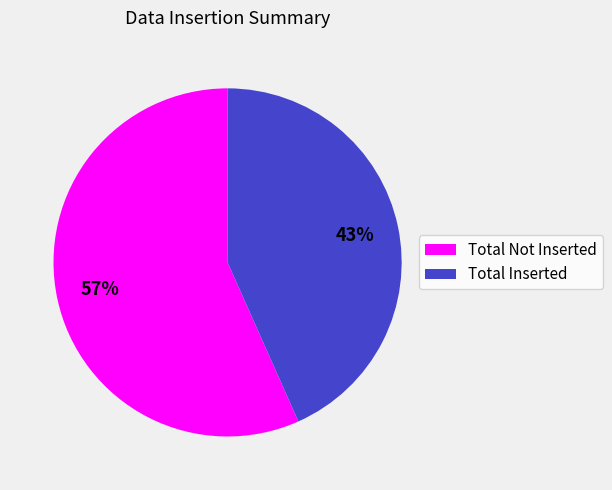

Is the sum of Total Inserted and Total Not Inserted greater than half?

Yes